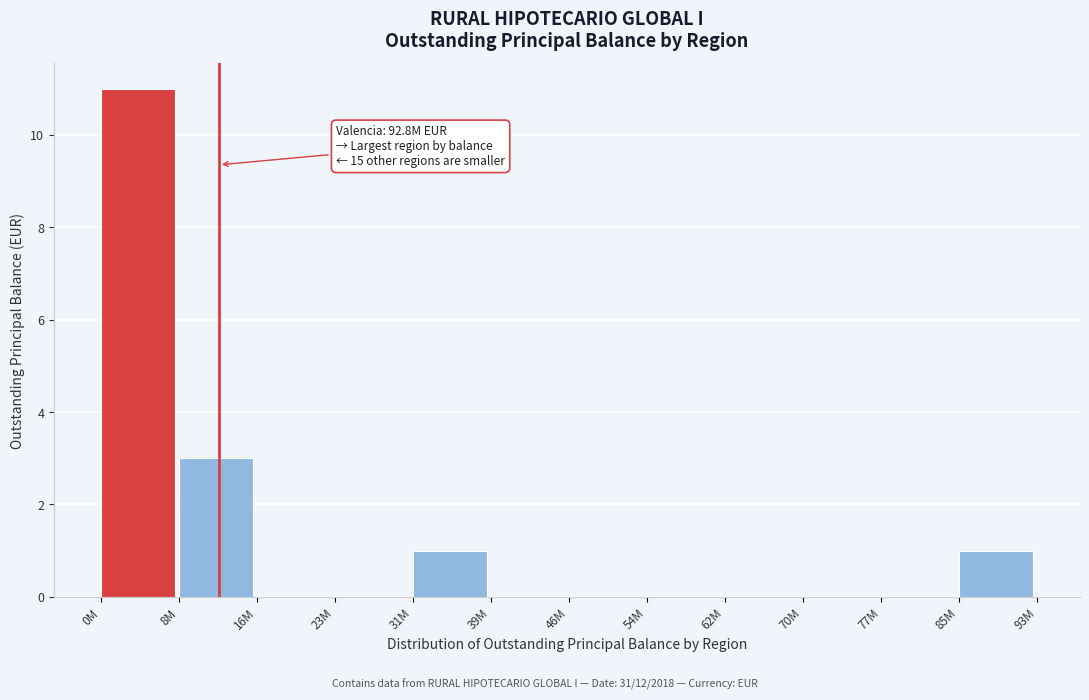

Reading right to left, what are all the values shown in this chart?

85M=1	77M=0	70M=0	62M=0	54M=0	46M=0	39M=0	31M=1	23M=0	16M=0	8M=3	0M=11